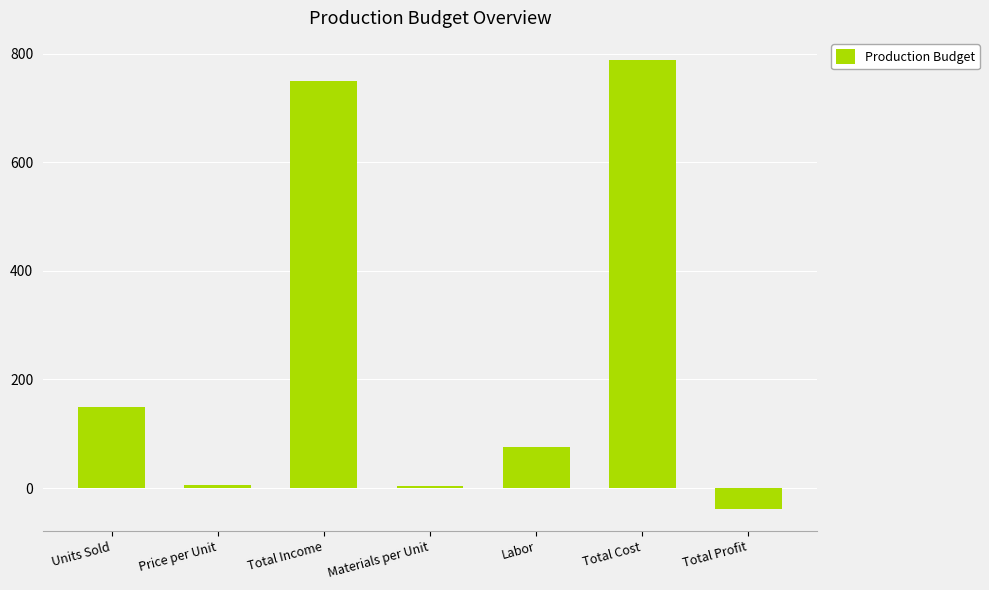

Which label corresponds to the largest value in the chart?

Total Cost